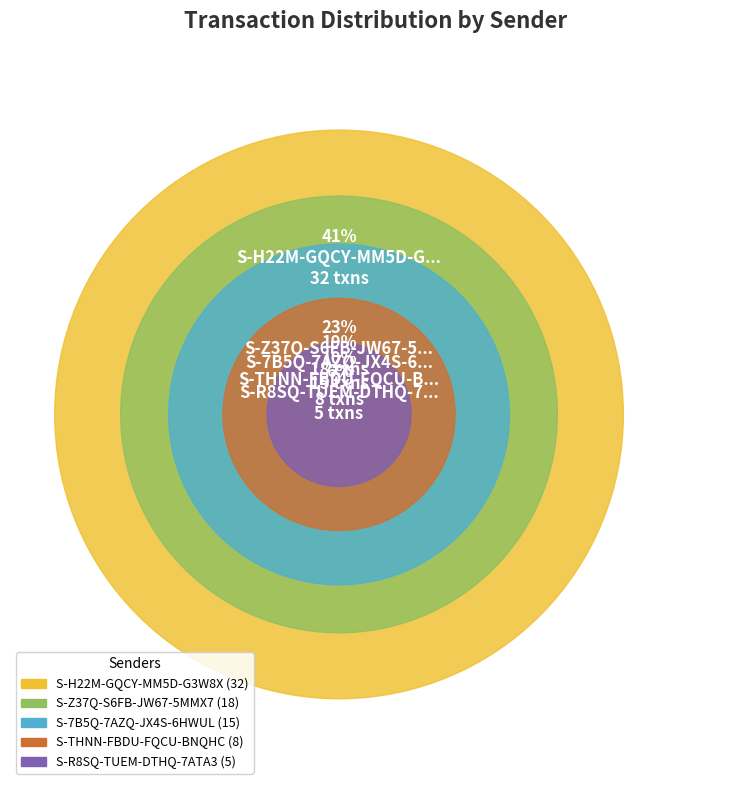

Which has a higher value, S-R8SQ-TUEM-DTHQ-7ATA3 or S-Z37Q-S6FB-JW67-5MMX7?

S-Z37Q-S6FB-JW67-5MMX7